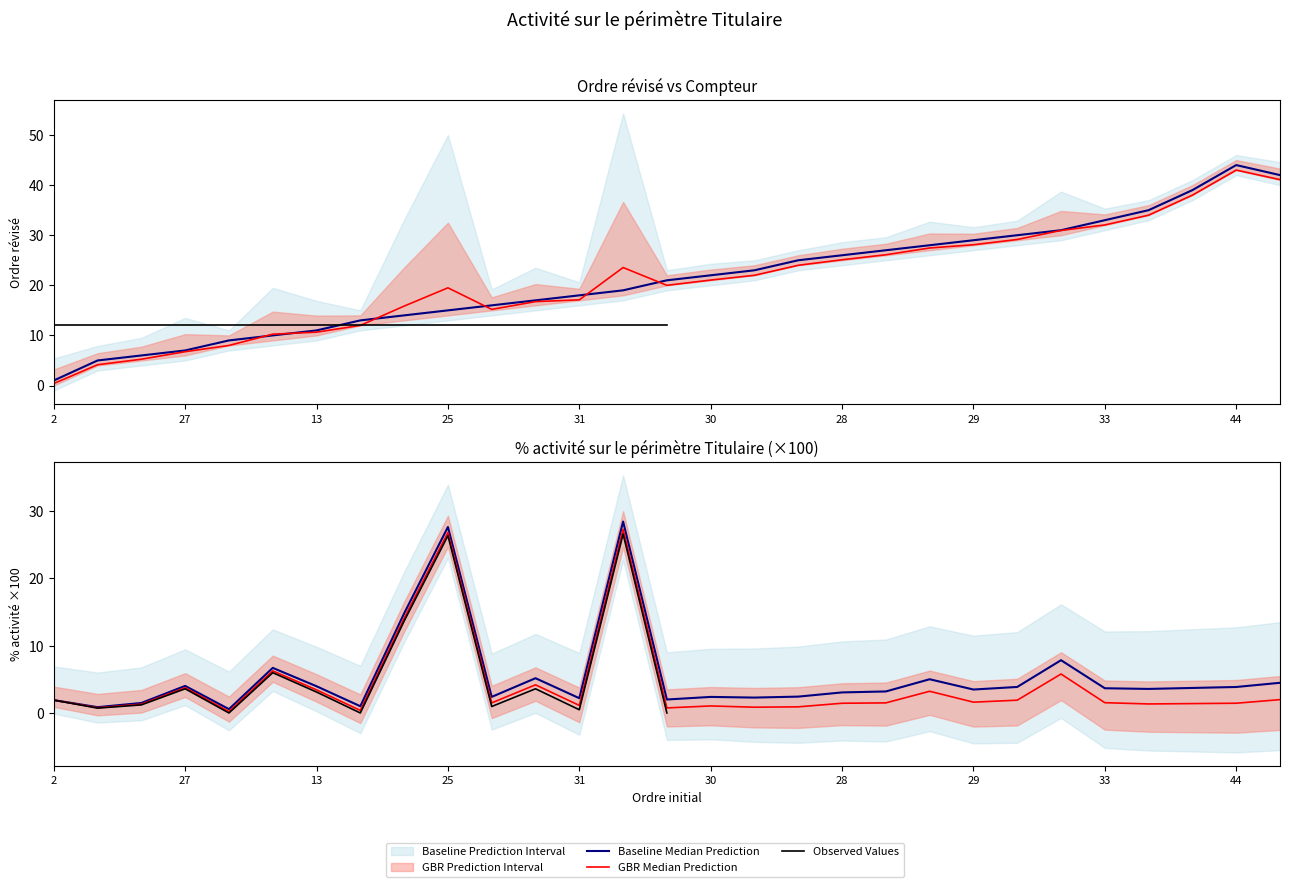

True or false: % activité x100 and Compteur cross at least once.

False